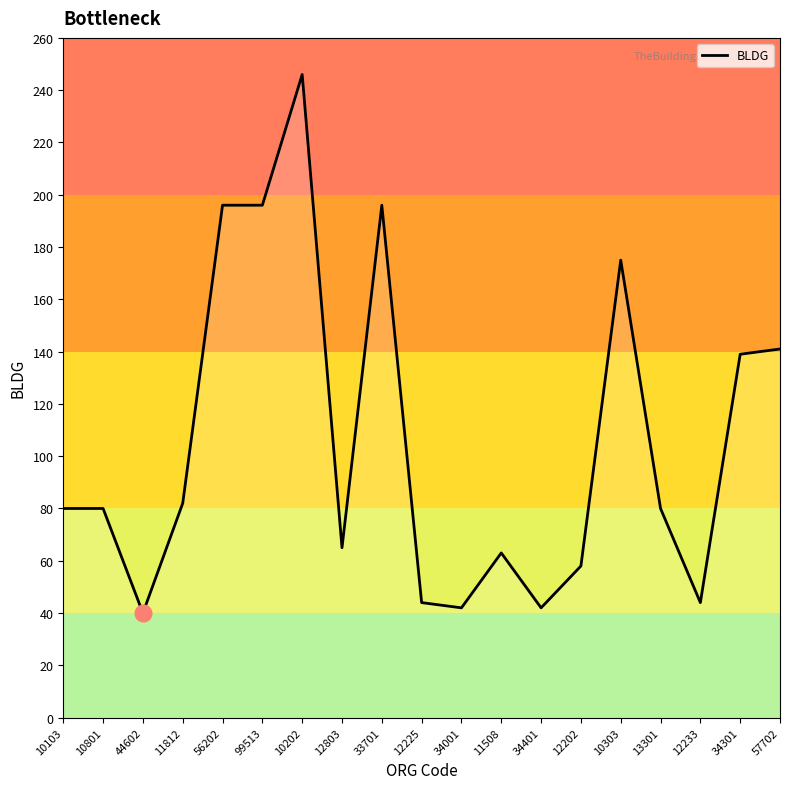

Which has a higher value, 34001 or 33701?

33701